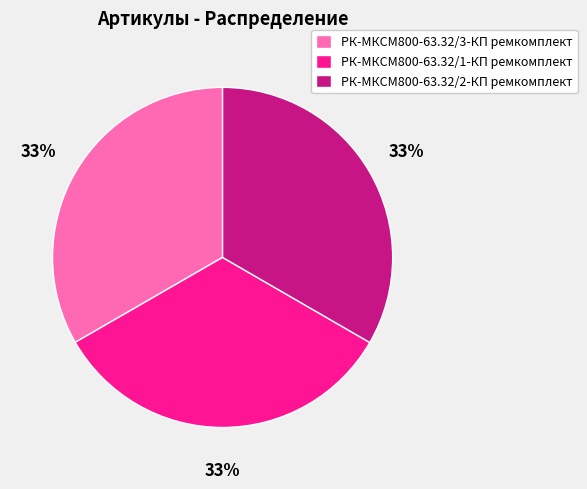

Approximately how many times larger is the value at РК-МКСМ800-63.32/1-КП ремкомплект compared to РК-МКСМ800-63.32/3-КП ремкомплект?

1.0